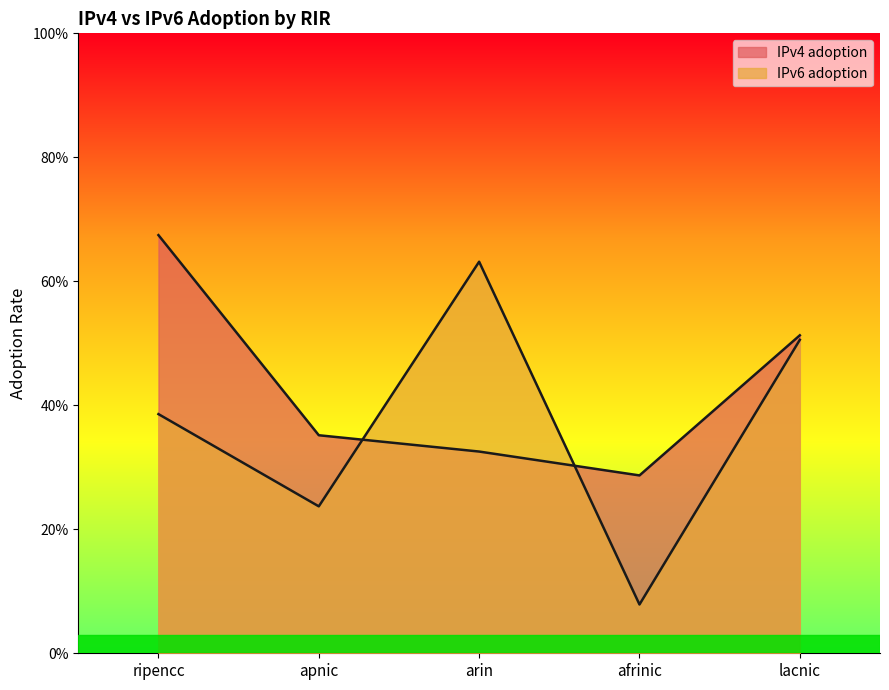

True or false: IPv4 adoption has a value of 0.2 at lacnic.

False